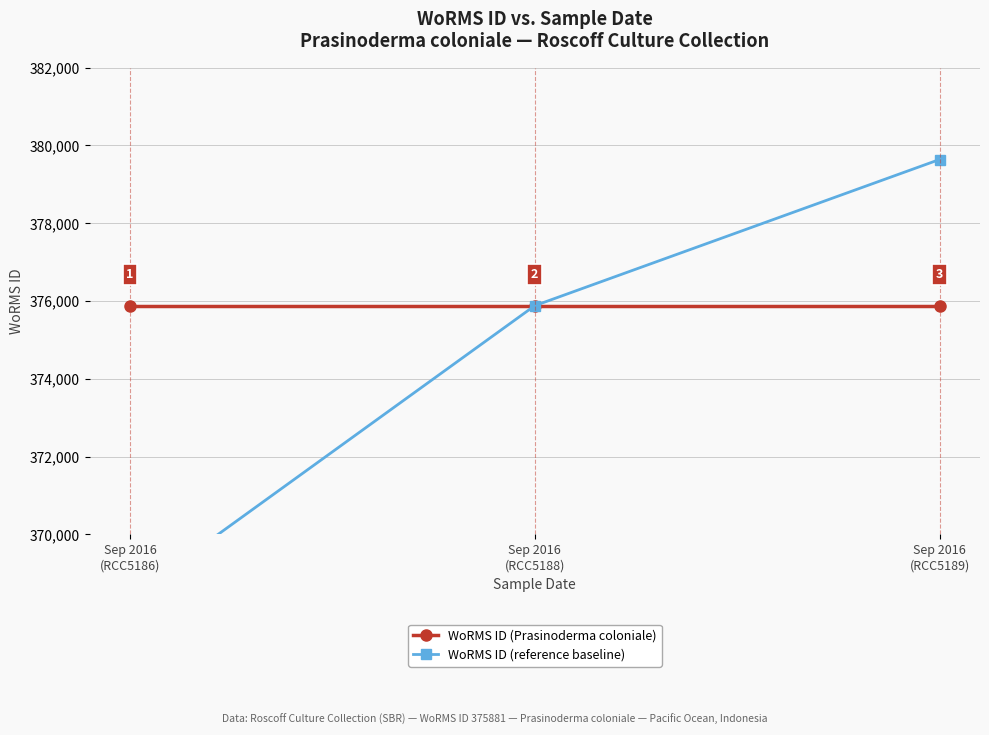

What is the average value of the WoRMS ID (Prasinoderma coloniale) series?

375881.0